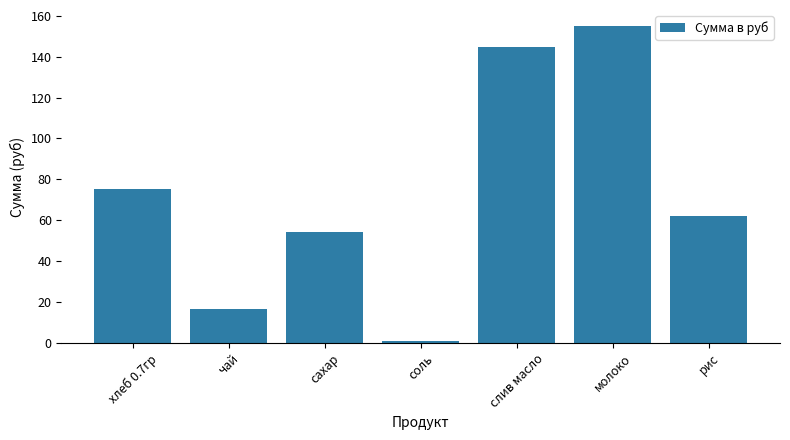

What is the greatest value displayed?

155.1